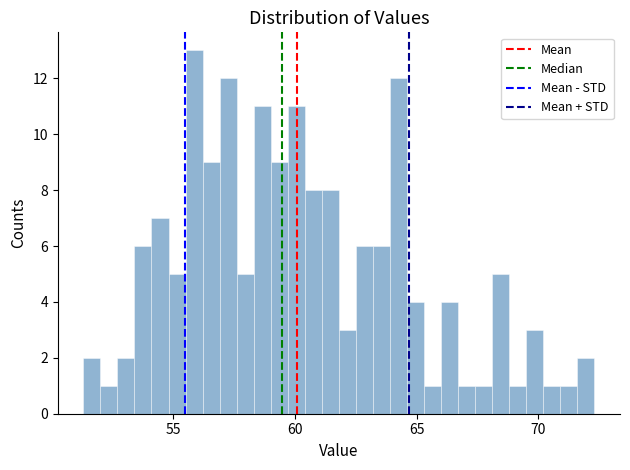

Around what value on the x-axis is the tallest bar? Give the approximate position of its centre, as read against the axis.

56.0